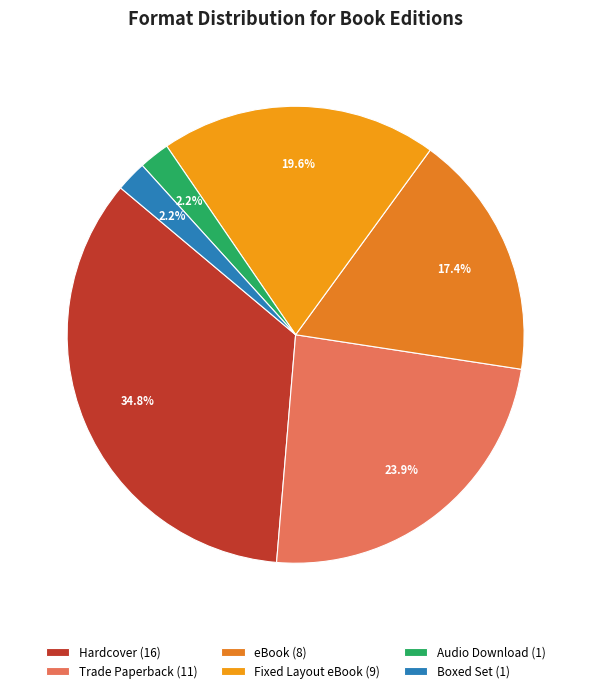

What percentage do Boxed Set and Fixed Layout eBook together represent?

21.7%